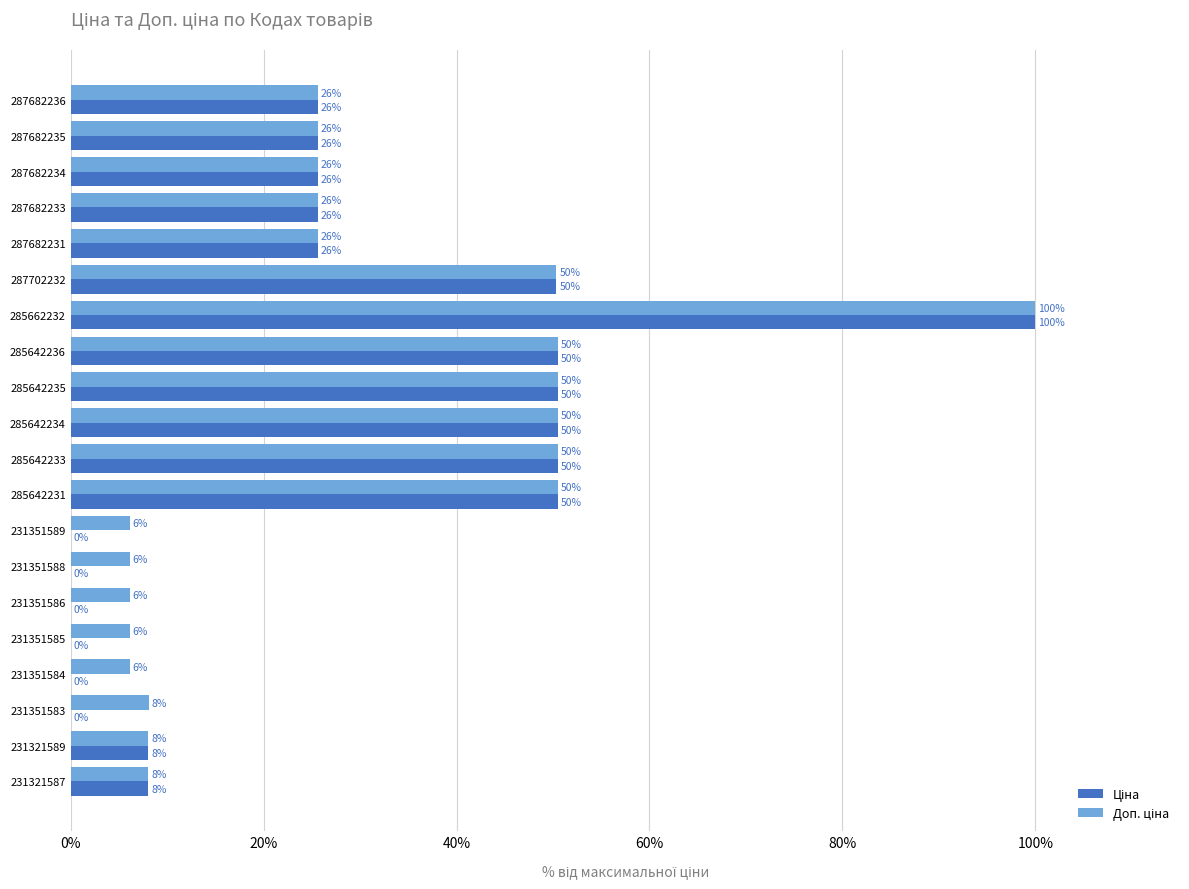

What are all the series names shown in the legend?

Ціна, Доп. ціна